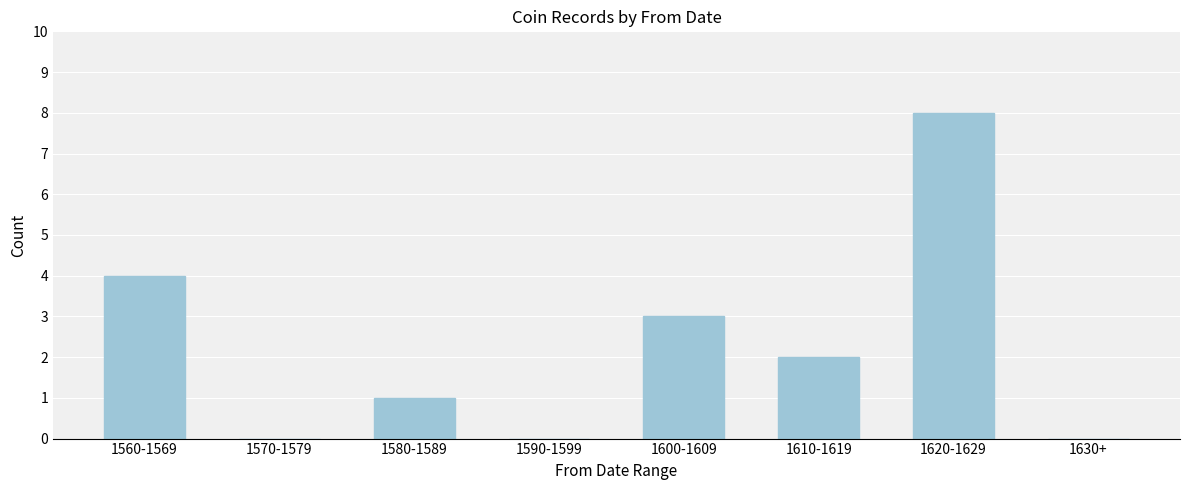

Reading left to right, what are all the values shown in this chart?

1560-1569=4	1570-1579=0	1580-1589=1	1590-1599=0	1600-1609=3	1610-1619=2	1620-1629=8	1630+=0